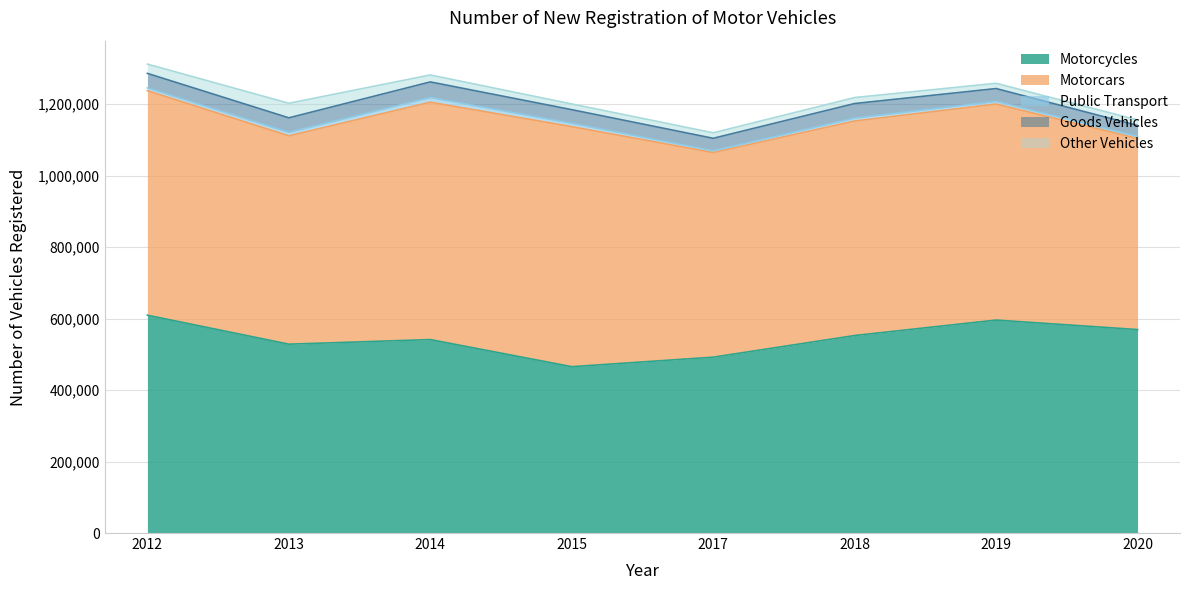

How many lines are shown in the chart?

5